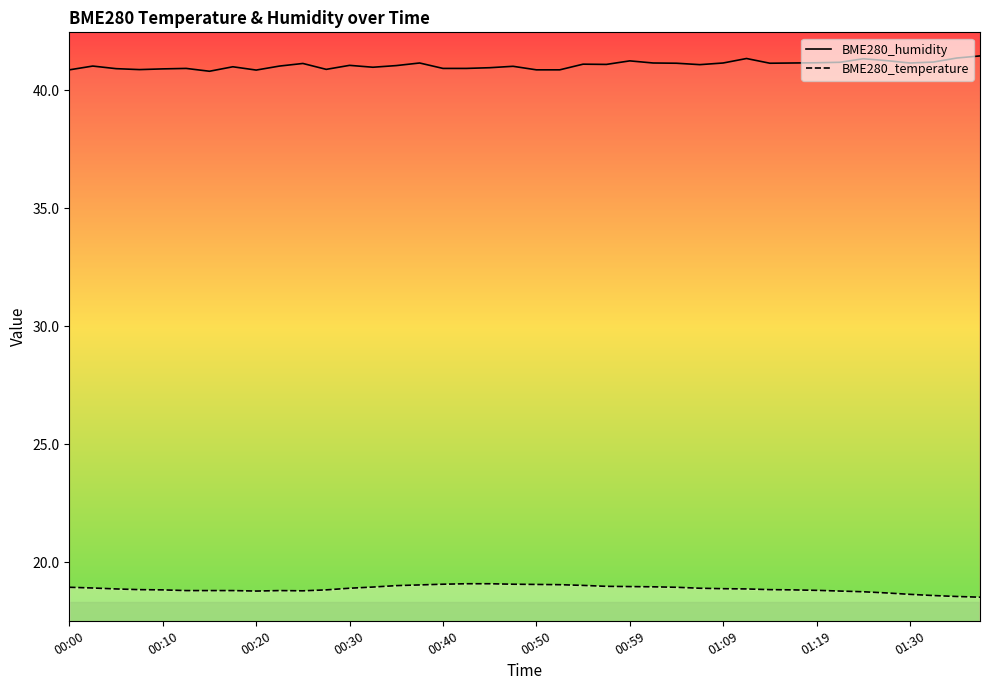

How many lines are shown in the chart?

2